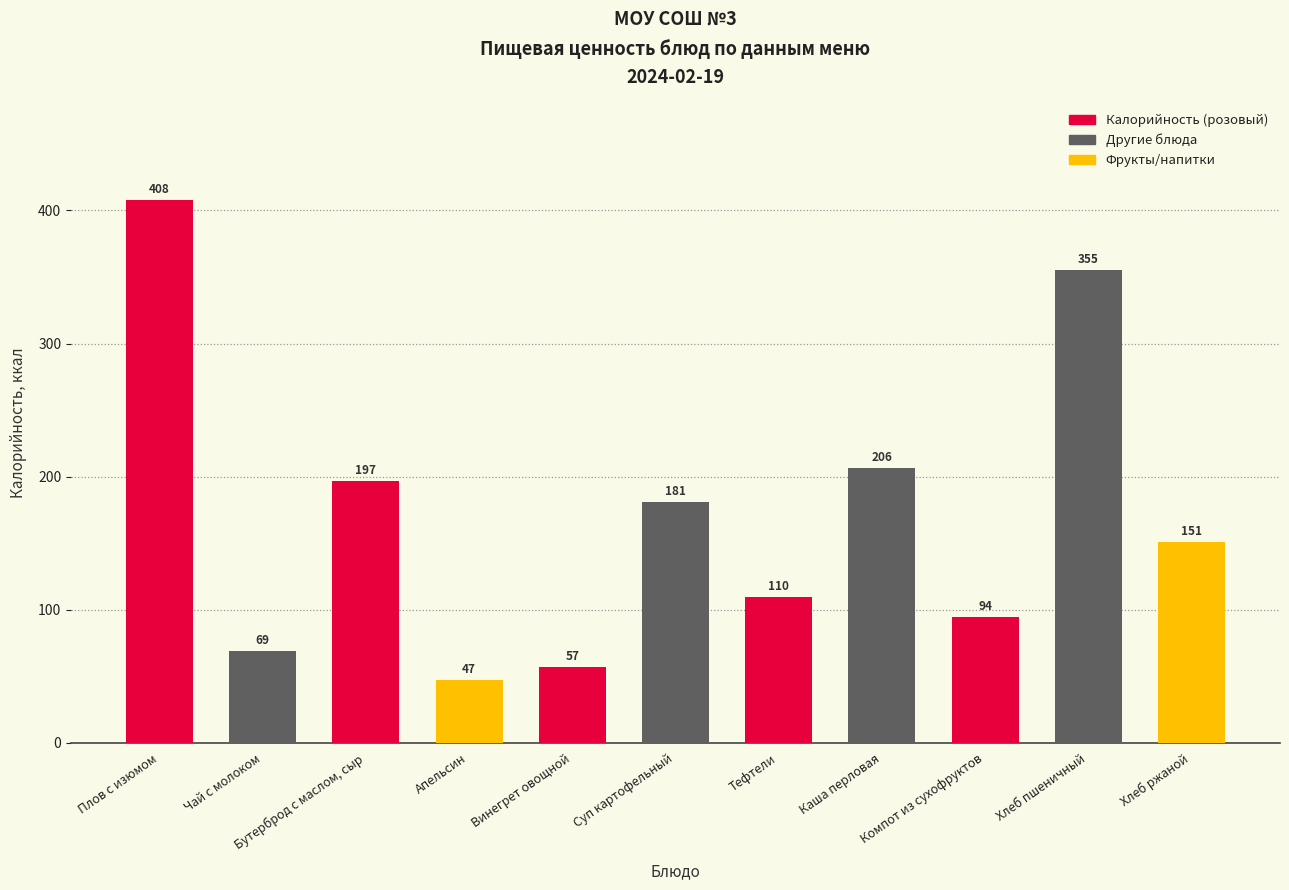

Are the bars grouped side by side (vs. stacked)?

No